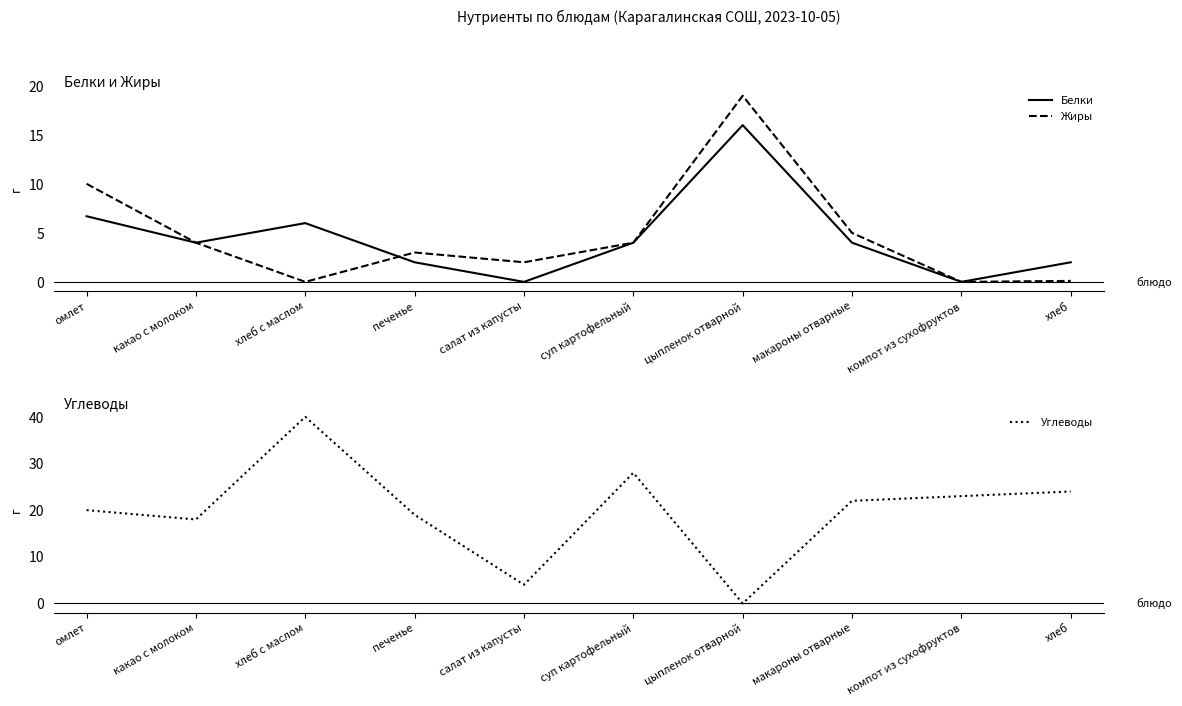

What is the difference between the Углеводы values at суп картофельный and макароны отварные?

6